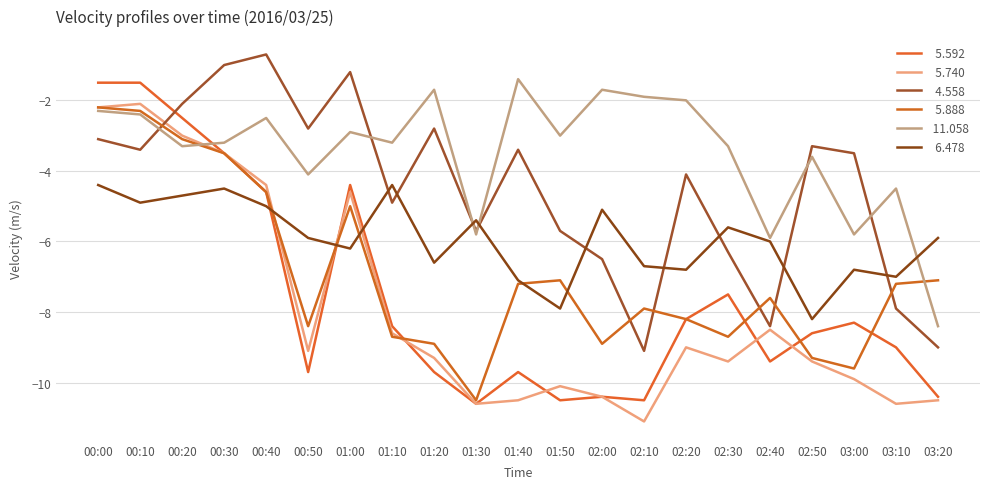

Does the chart display data point markers on the line(s)?

No